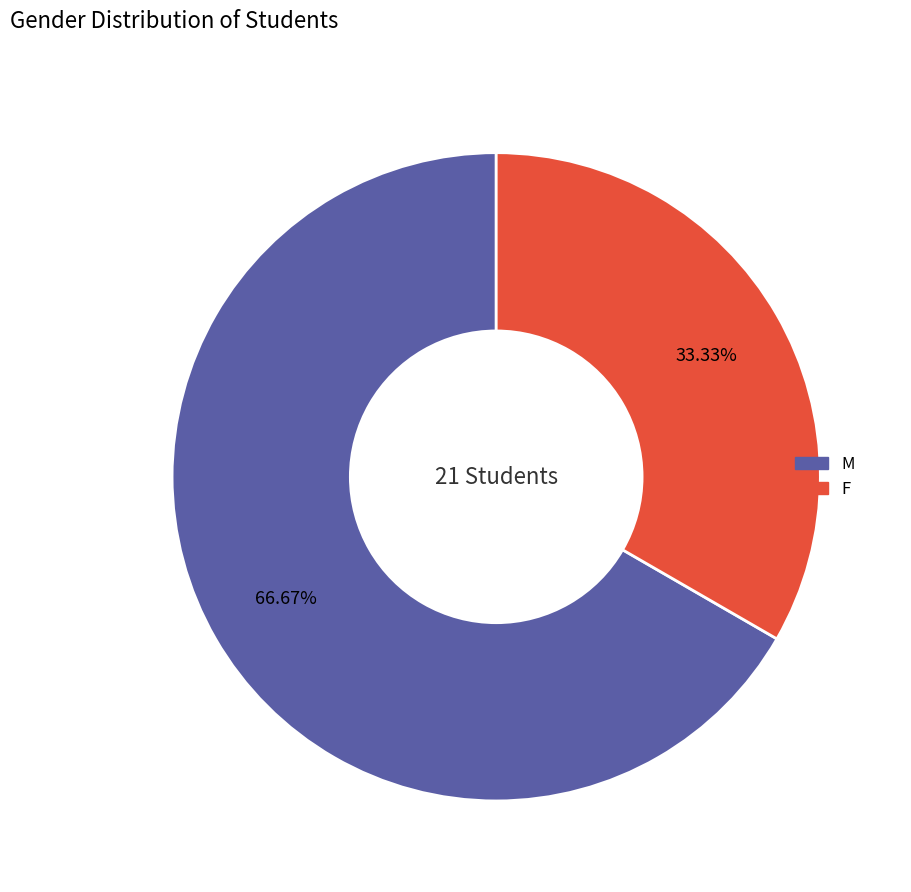

How many segments does this pie chart have?

2